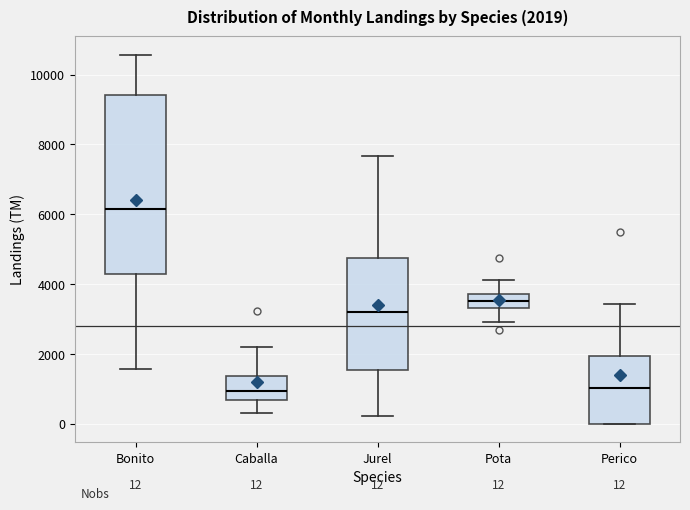

Which box is the tallest, from its lower edge to its upper edge?

Bonito